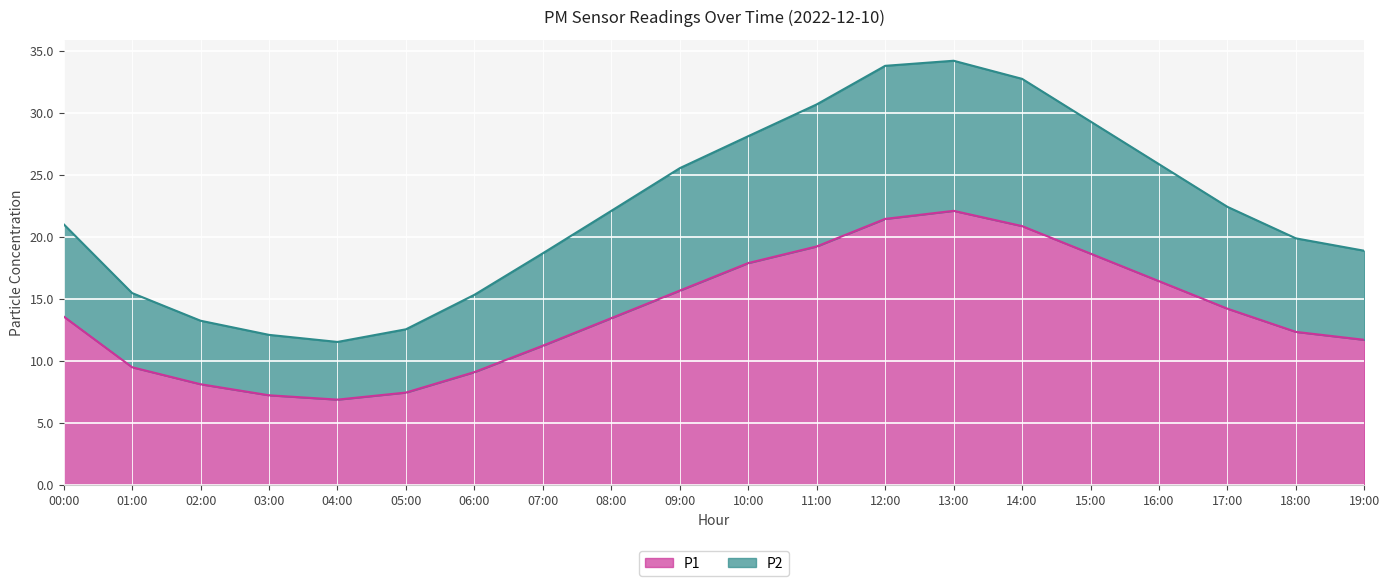

True or false: P2 and P1 intersect in this chart.

False